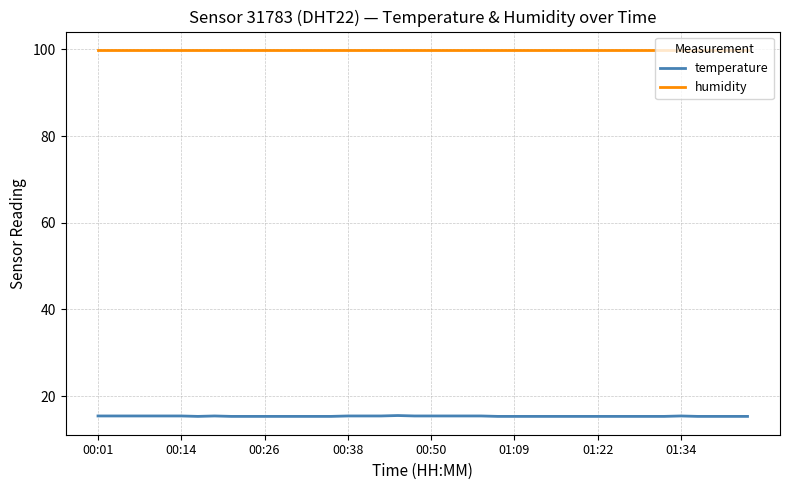

Rank the series by their maximum value, from lowest to highest.

temperature, humidity